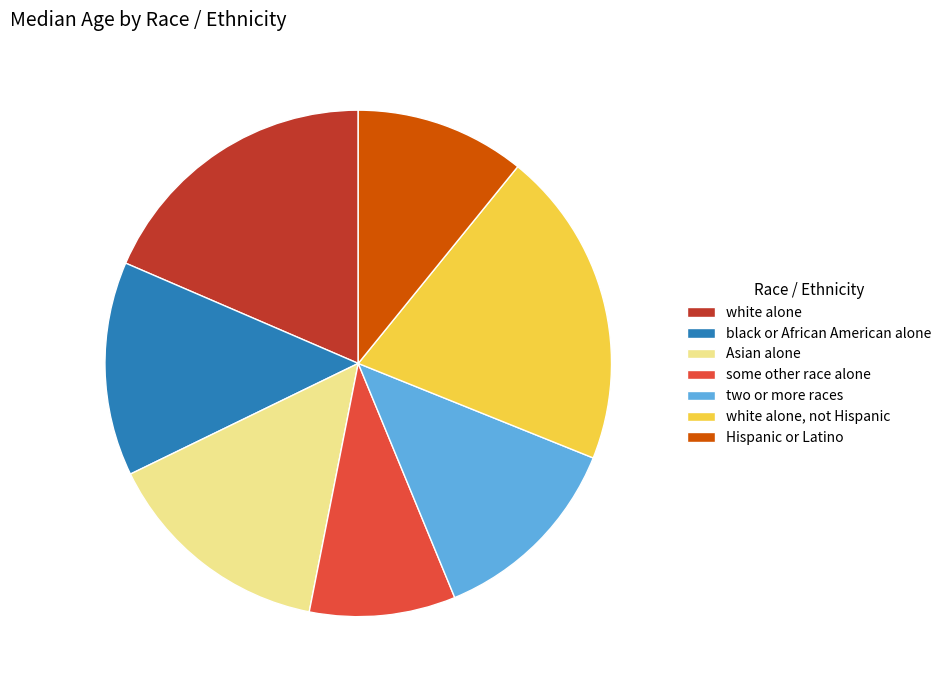

Do two or more races and Hispanic or Latino together represent more than half of the pie?

No